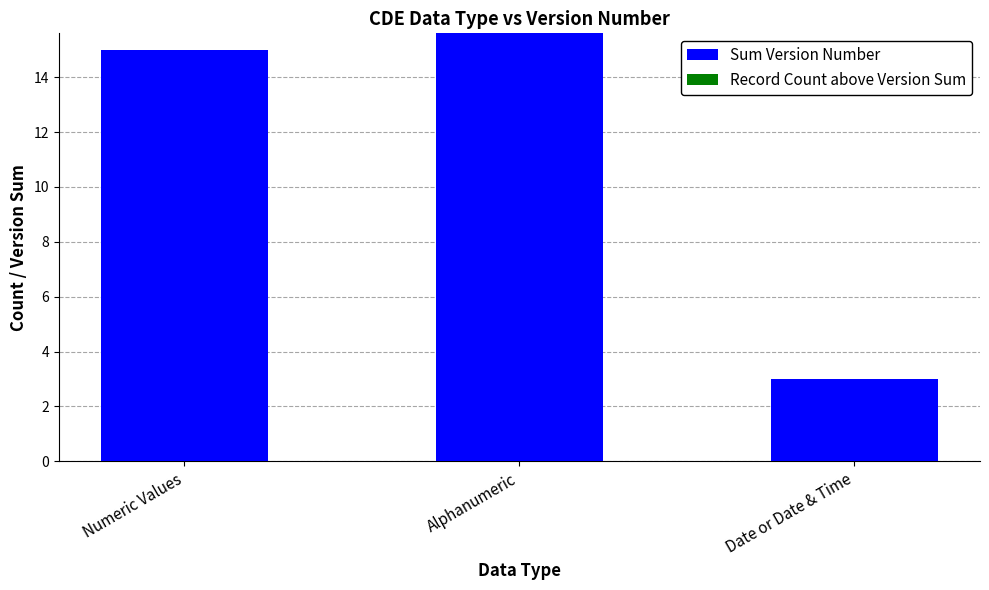

List the series in order of their peak value, lowest first.

Record Count above Version Sum, Sum Version Number